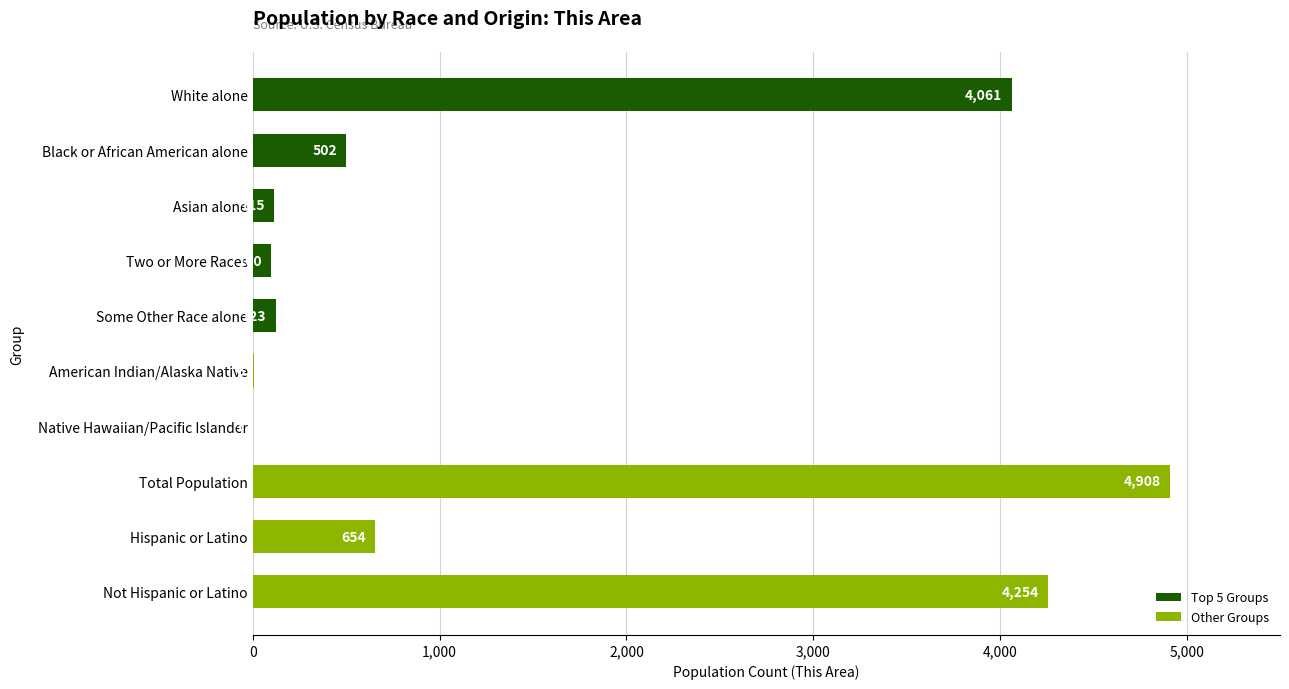

The value at Not Hispanic or Latino is 4254. True or false?

True